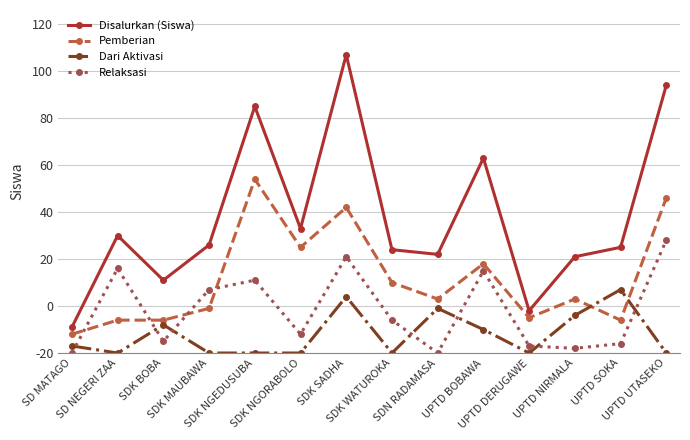

True or false: Relaksasi has a value of 10 at SDK WATUROKA.

False